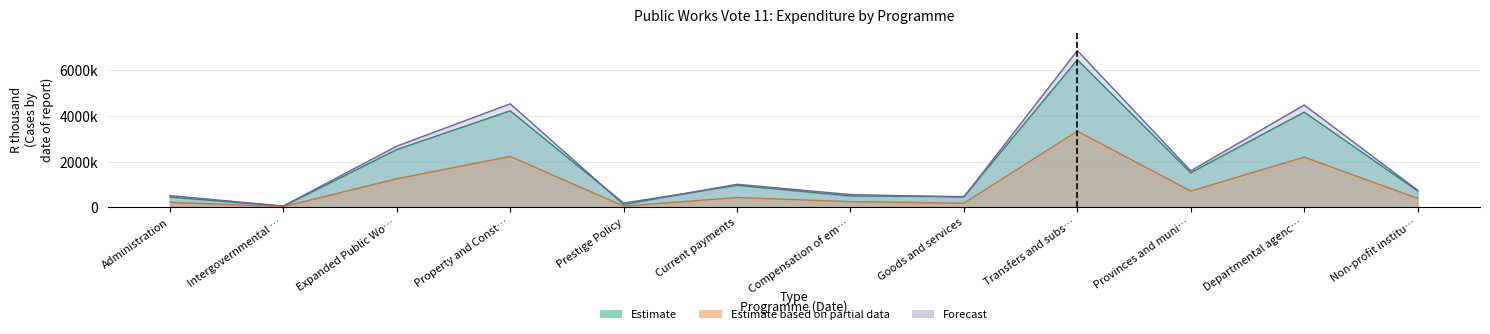

Is the value of Estimate at Prestige Policy greater than the value of Estimate based on partial data at Prestige Policy?

Yes